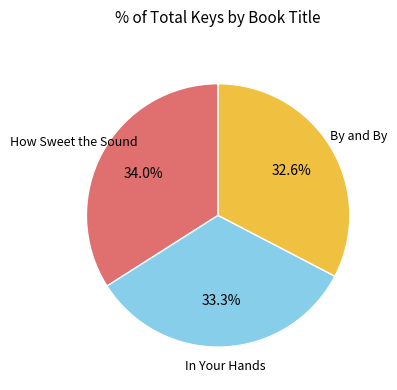

Is there a majority slice in this chart?

No